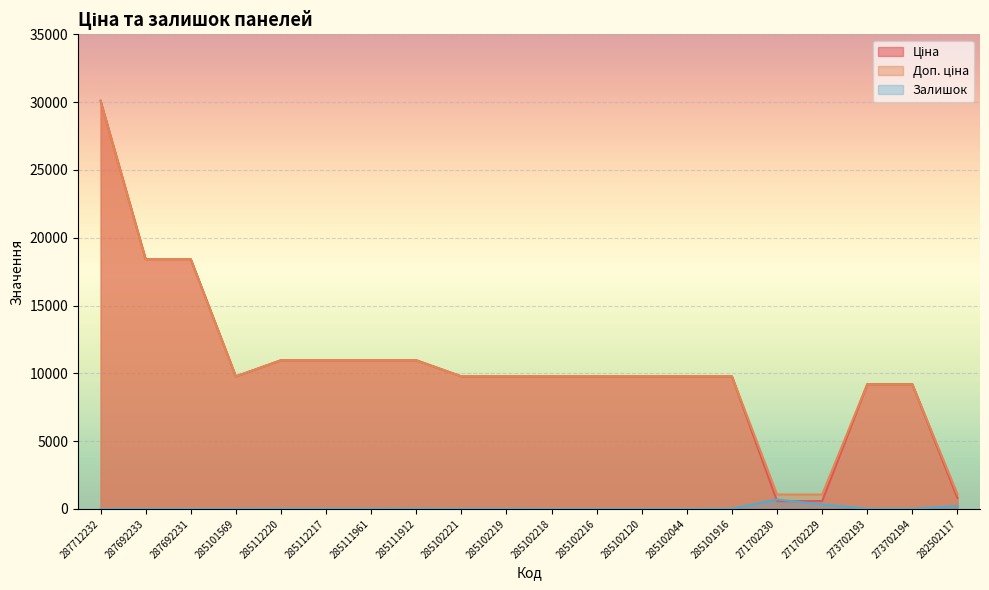

Rank the series at 285111912 from lowest to highest value.

Залишок, Ціна, Доп. ціна